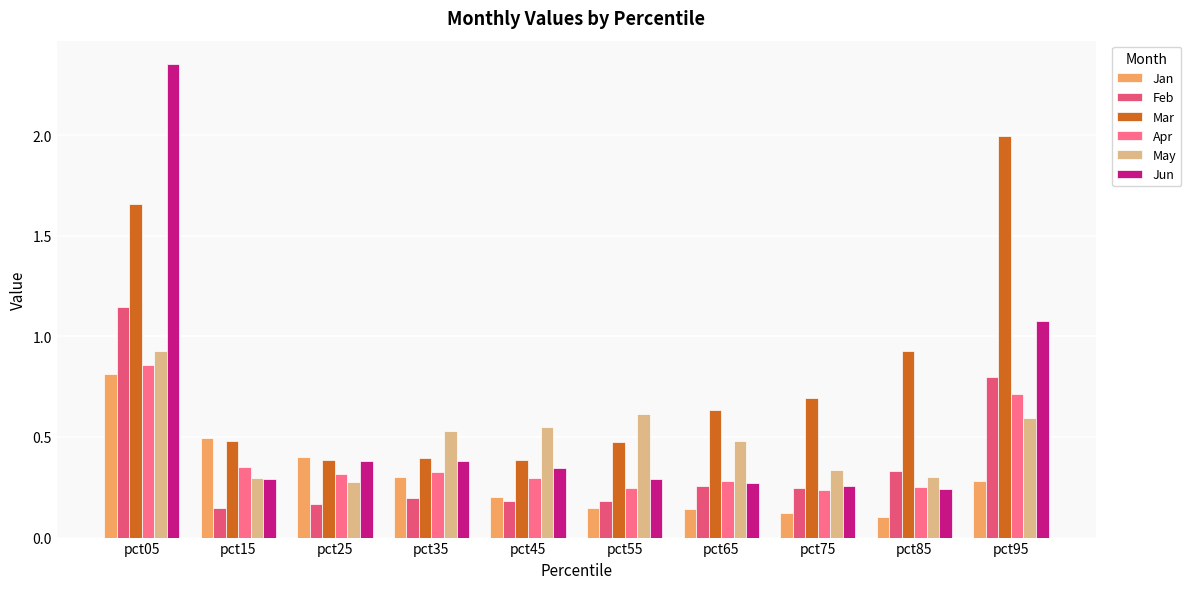

What are all the series names shown in the legend?

Jan, Feb, Mar, Apr, May, Jun